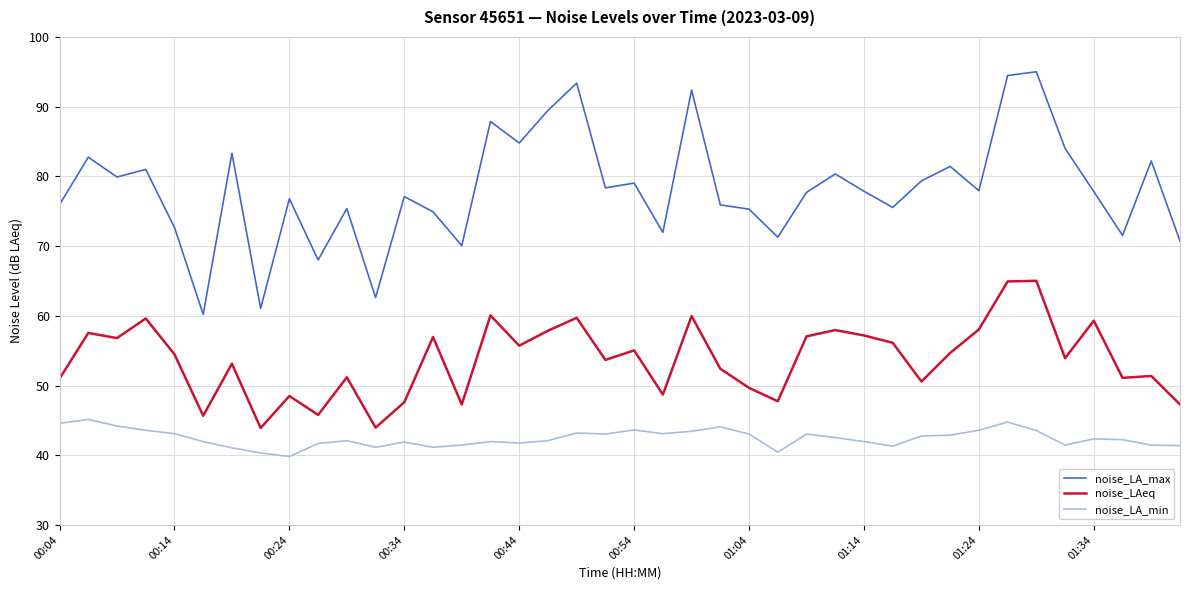

In noise_LAeq, how many points are higher than both neighbors (excluding endpoints)?

14